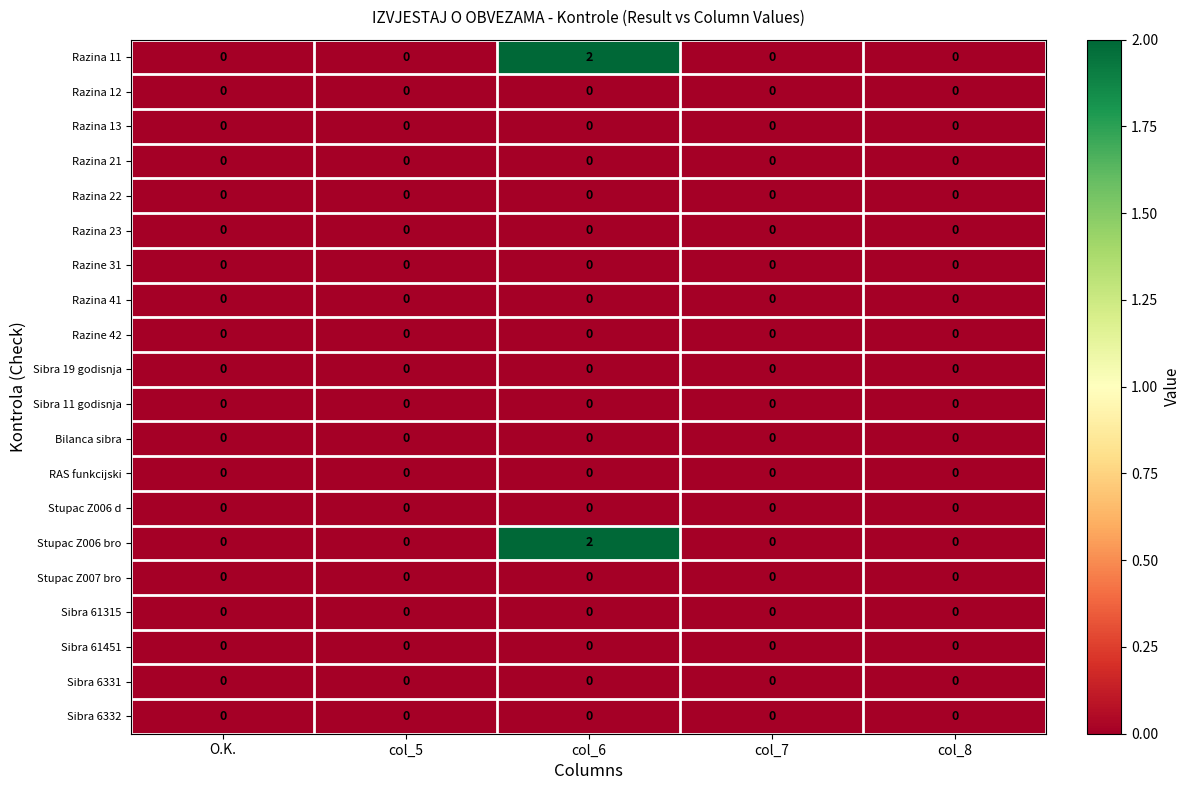

Is it true that Razina 22 equals 0 at col_8?

True